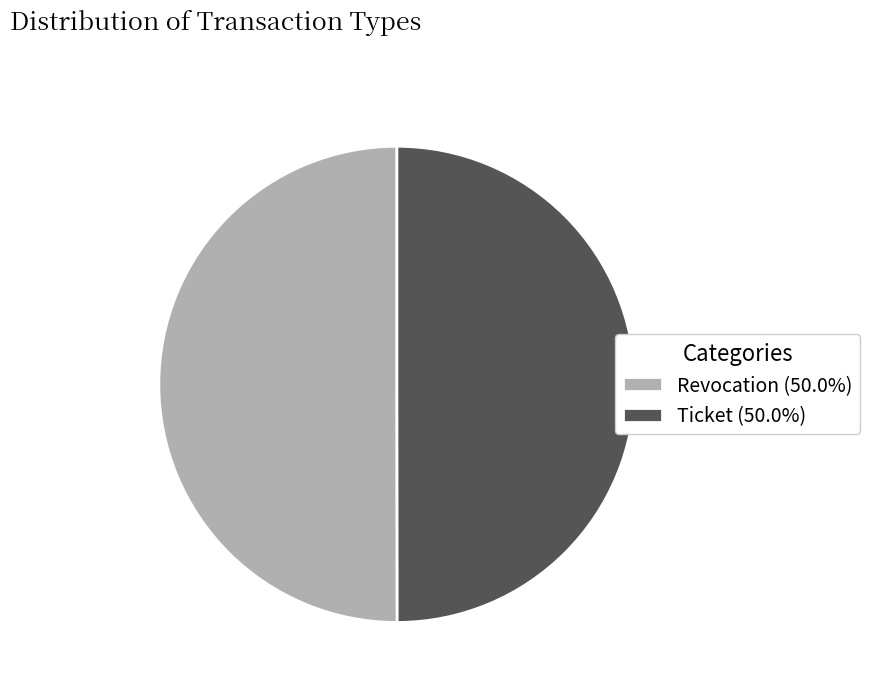

Is it true that Ticket is 56% of the pie?

False